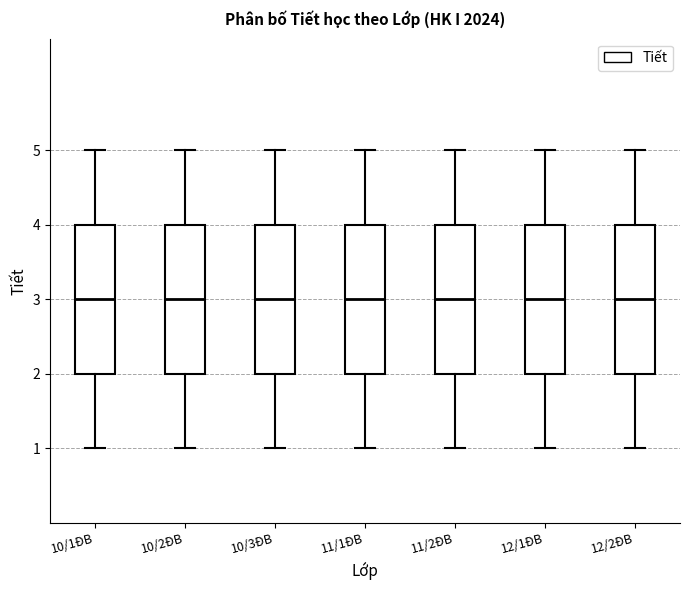

Reading left to right, read every box against the y-axis: the position of its median line, the range the box covers, and the ends of its whiskers. The values are not printed on the chart, so give them approximately, as read against the axis.

10/1ĐB: median 3, box 2 to 4, whiskers 1 to 5
10/2ĐB: median 3, box 2 to 4, whiskers 1 to 5
10/3ĐB: median 3, box 2 to 4, whiskers 1 to 5
11/1ĐB: median 3, box 2 to 4, whiskers 1 to 5
11/2ĐB: median 3, box 2 to 4, whiskers 1 to 5
12/1ĐB: median 3, box 2 to 4, whiskers 1 to 5
12/2ĐB: median 3, box 2 to 4, whiskers 1 to 5